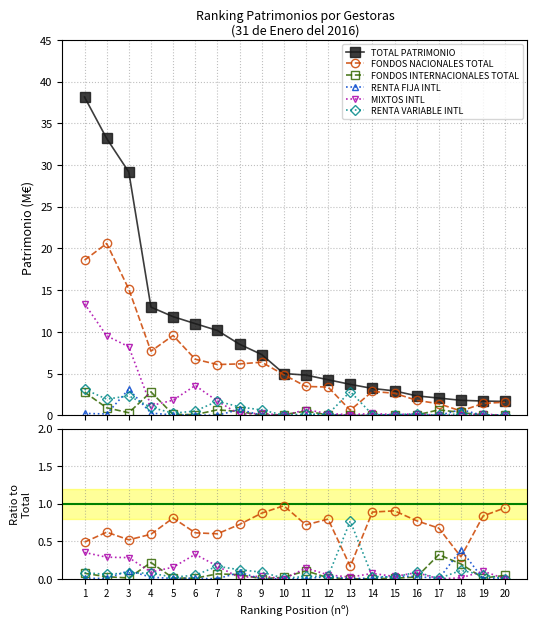

At which category does the chart reach its peak across all series?

1